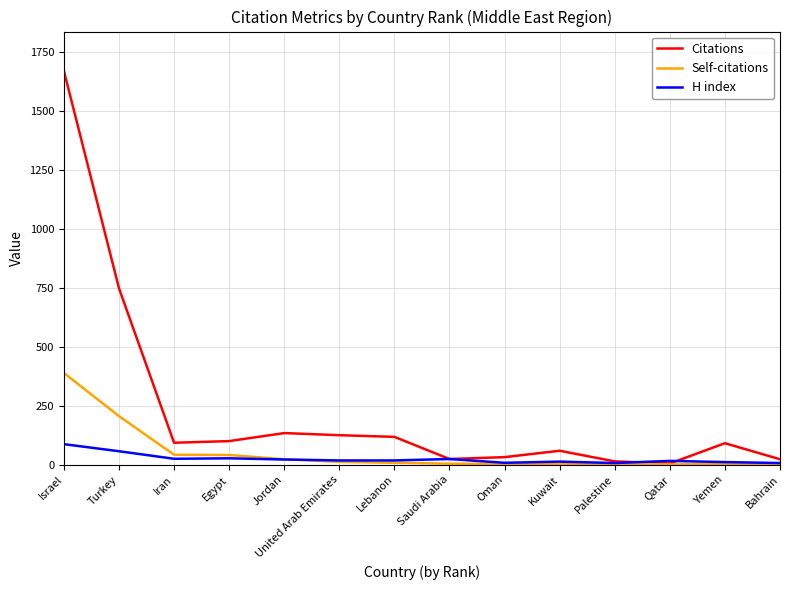

What is the total value across all series at Saudi Arabia?

52